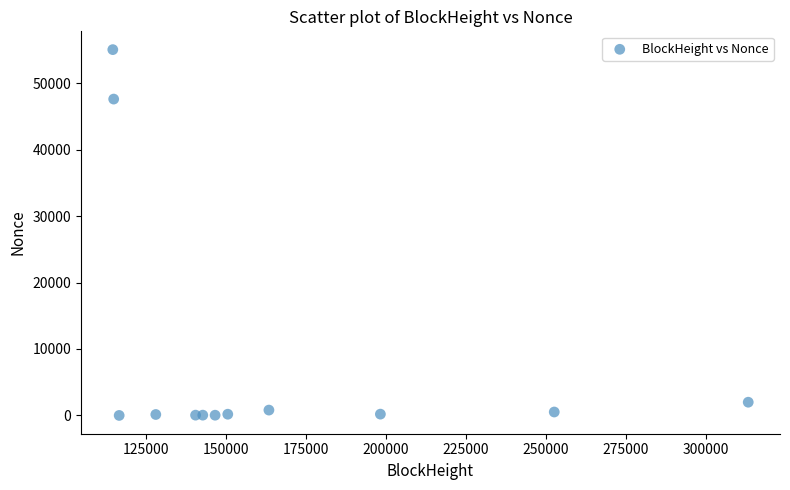

What Y value in the scatter plot is closest to 27528?

47614